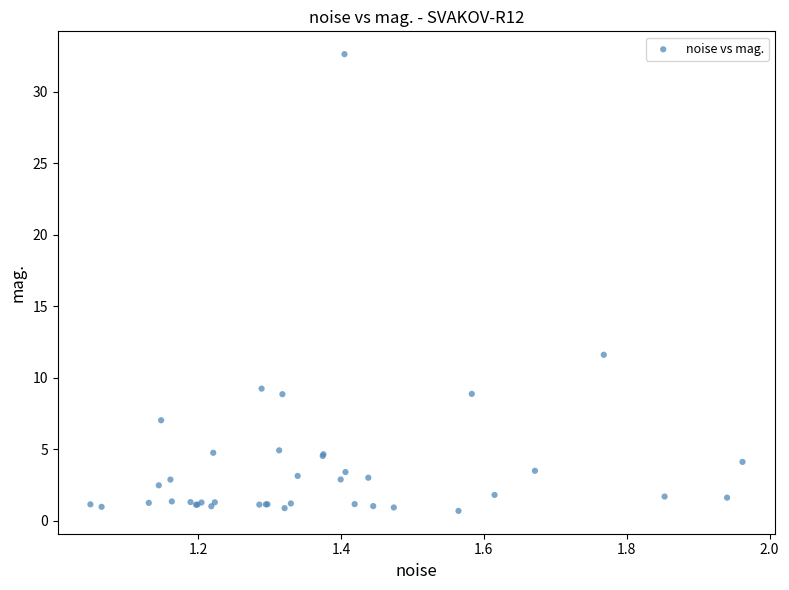

What Y value in the scatter plot is closest to 16?

11.6